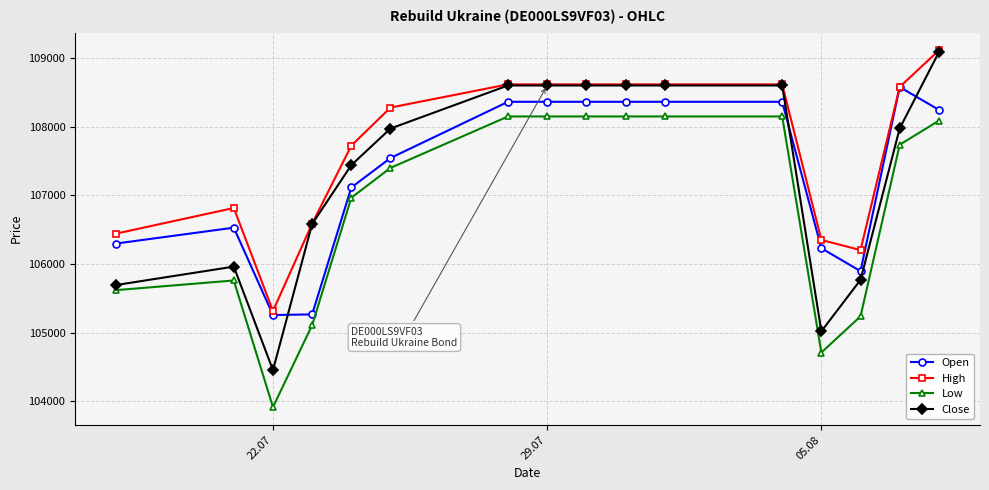

What is the value of the Close point at the 13th from the left?

105018